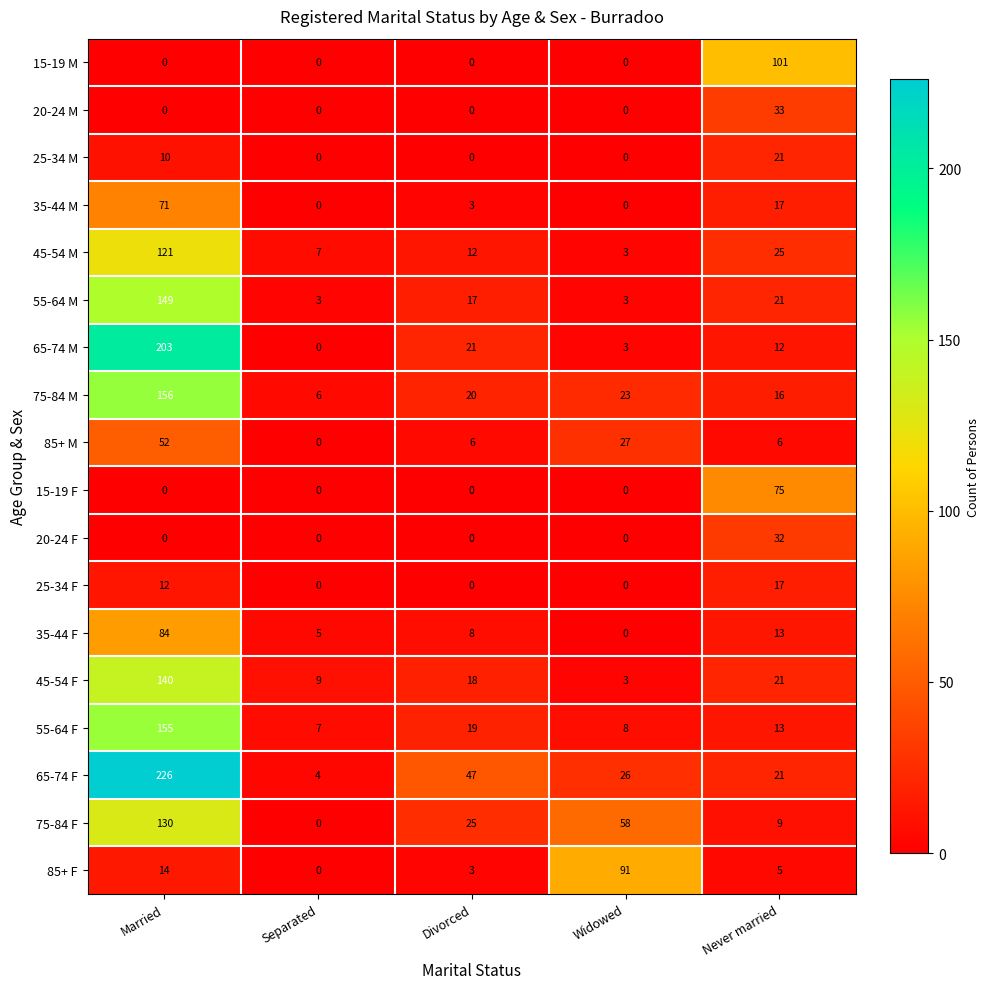

Which series has the widest spread of values?

65-74 F